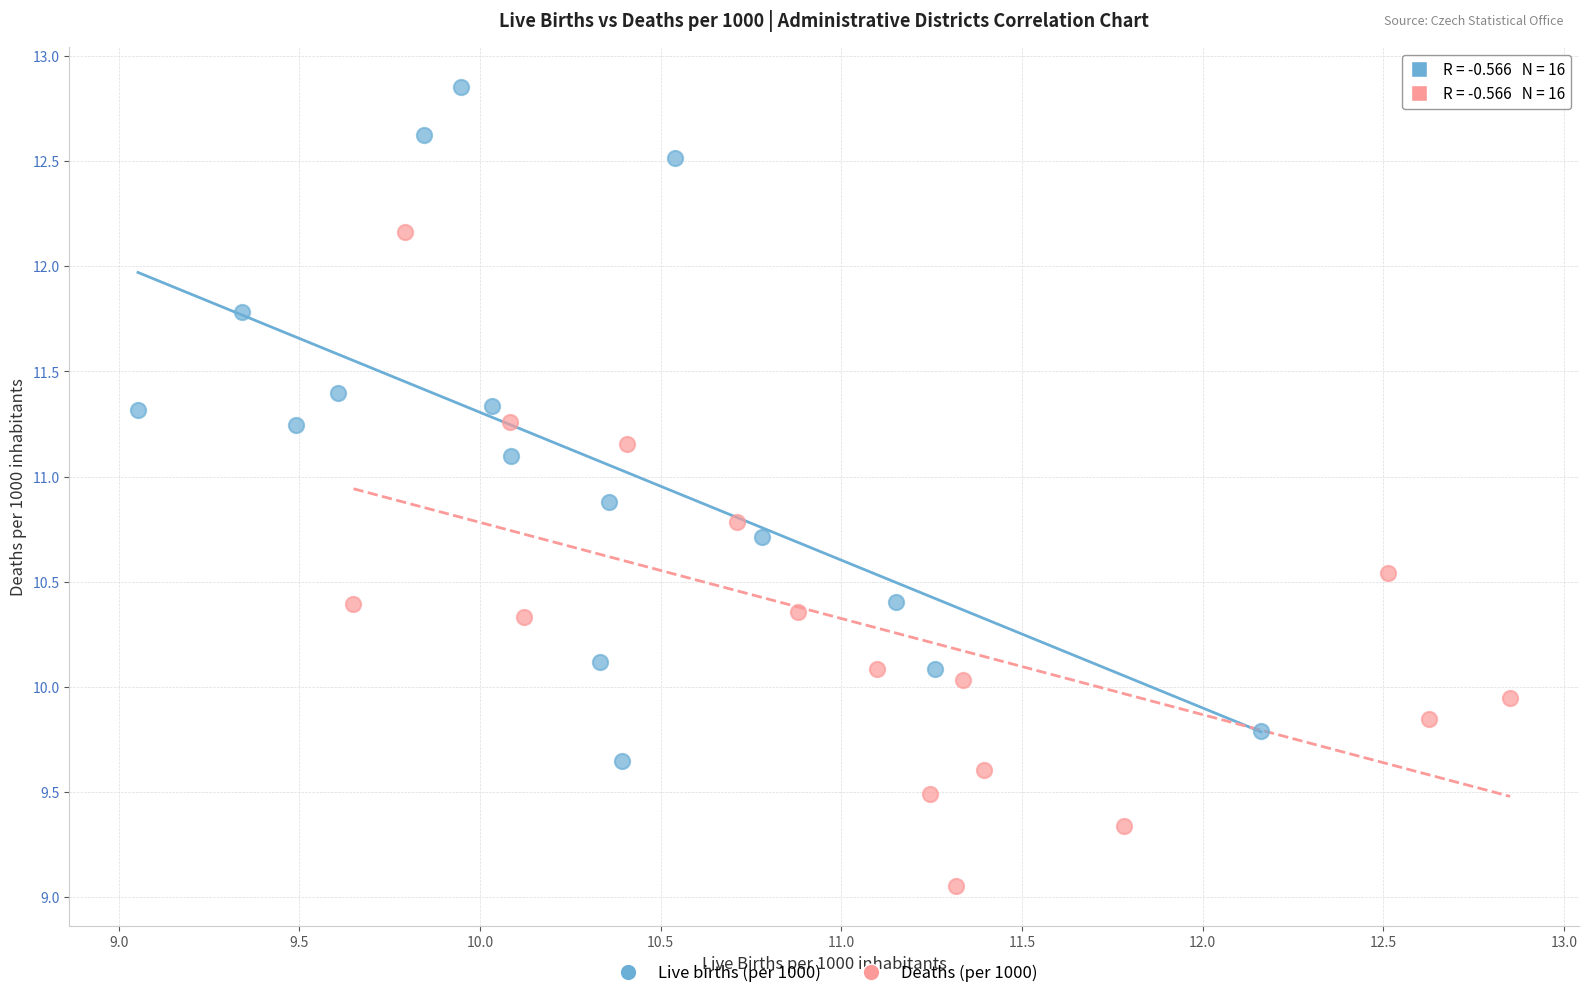

Which series contains the lowest Y value?

Deaths (per 1000)